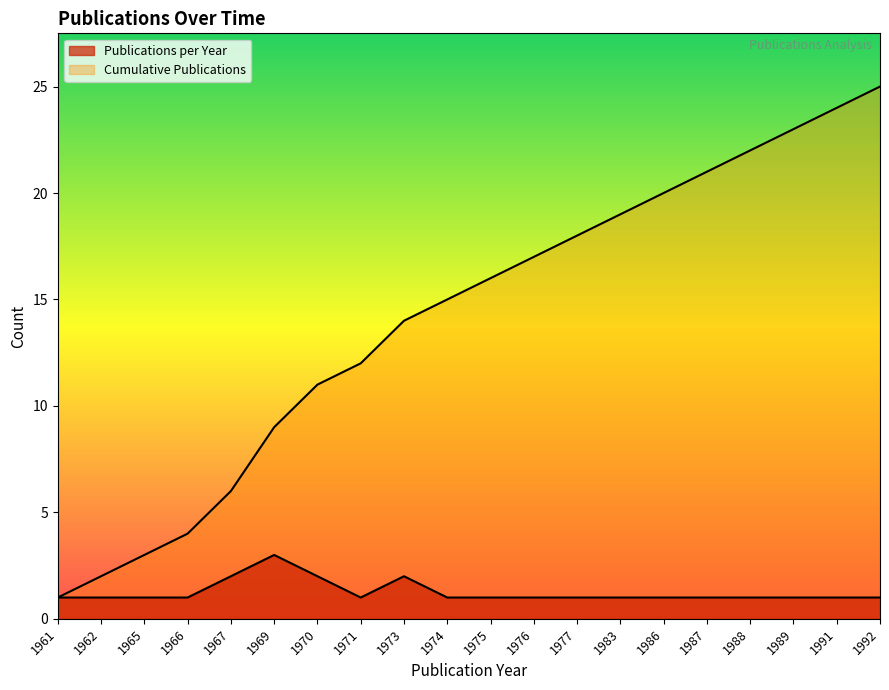

List the series in order of their overall mean, highest first.

Cumulative Publications, Publications per Year